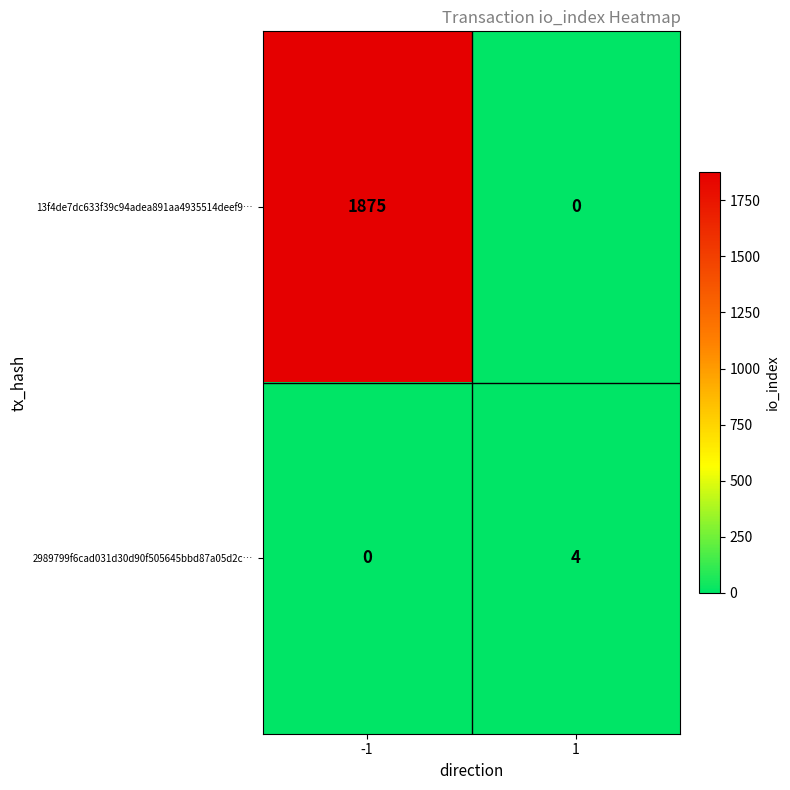

Read the 13f4de7dc633f39c94adea891aa4935514deef9… value at -1.

1875